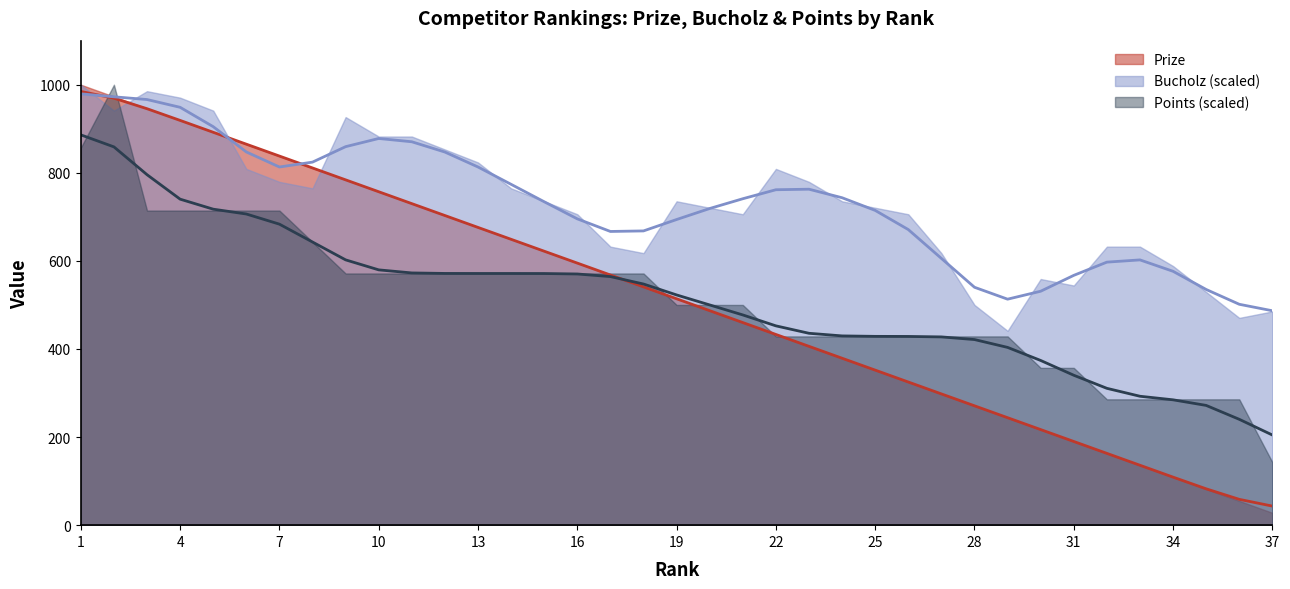

Is the value of Points at 23 greater than the value of Prize at 15?

No